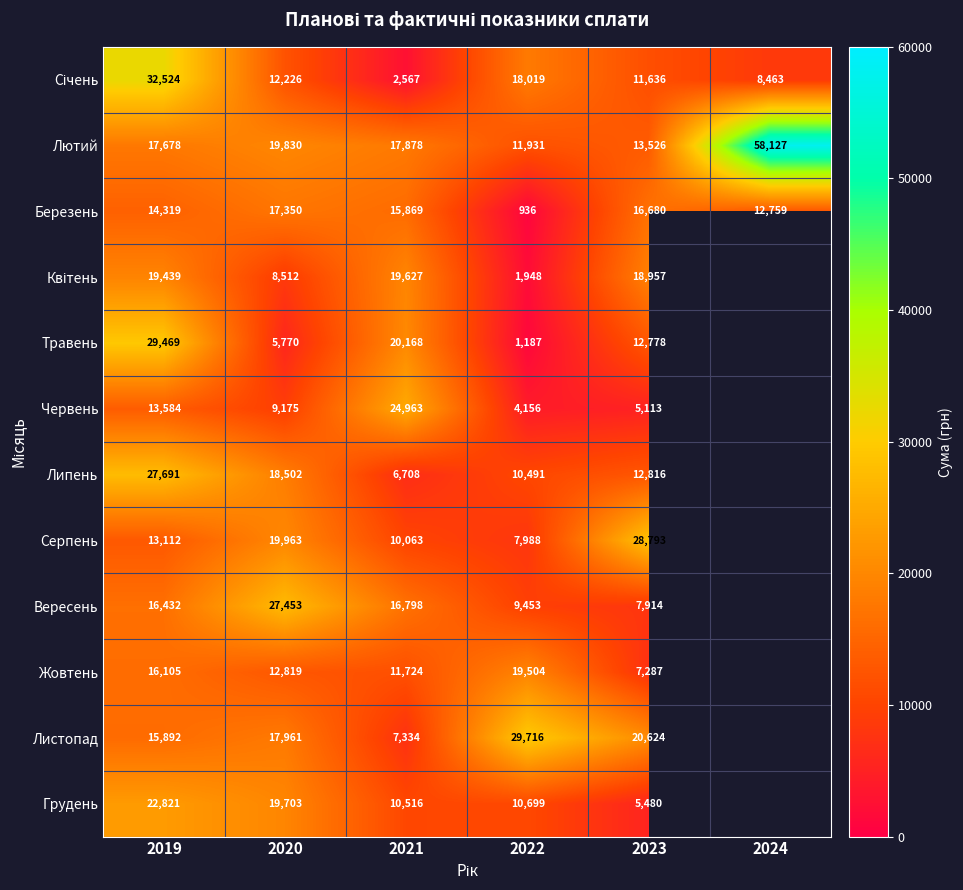

What is the difference between the Вересень values at 2019 and 2021?

366